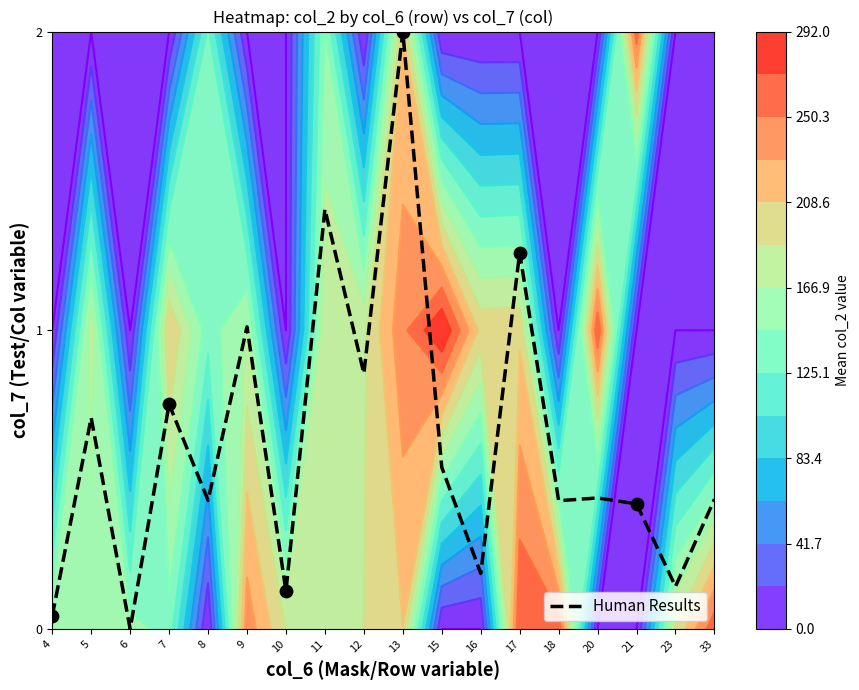

Where is the data nearest to the value 1?

9